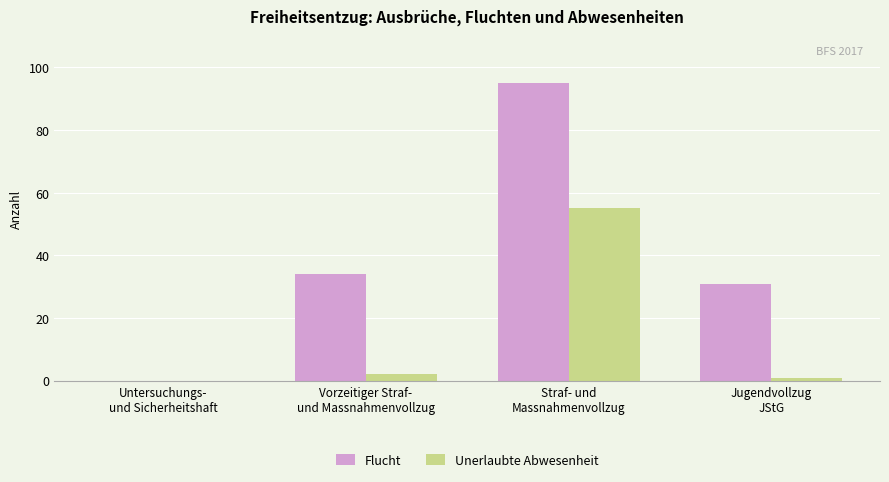

What is the sum of all Flucht values?

160